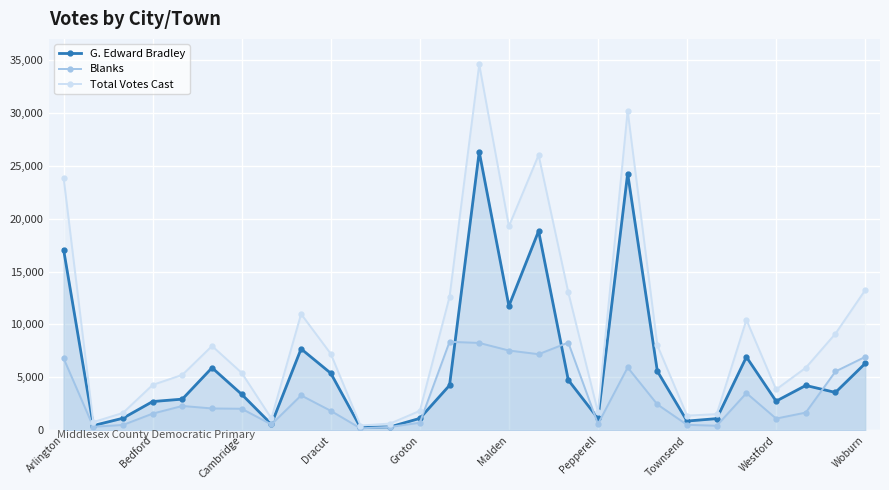

Is it true that G. Edward Bradley equals 2709 at Woburn?

False